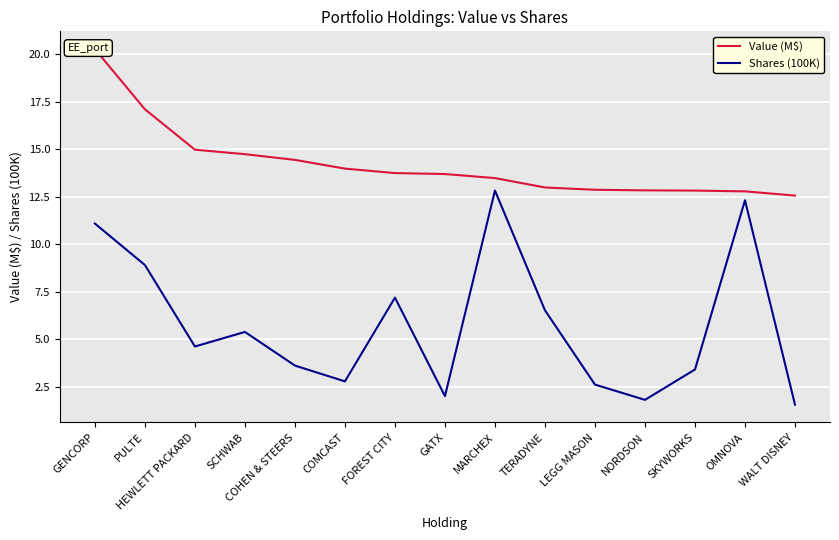

Where does the Shares (100K) series first go above 4?

GENCORP